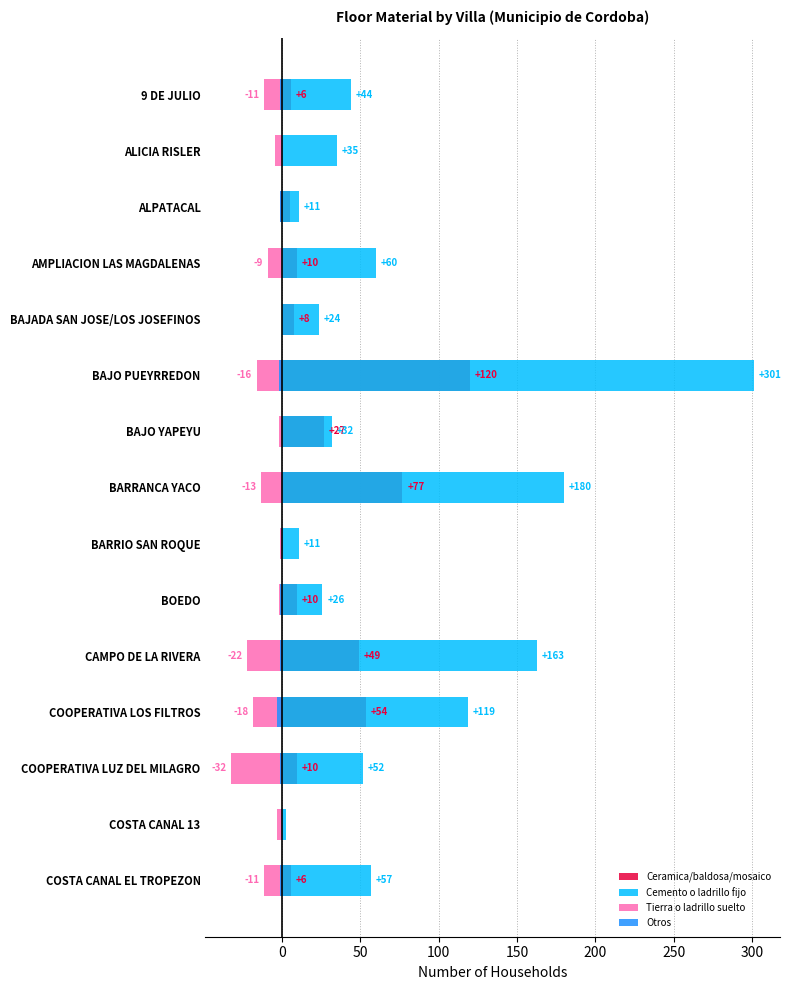

How many data points does each series have?

15